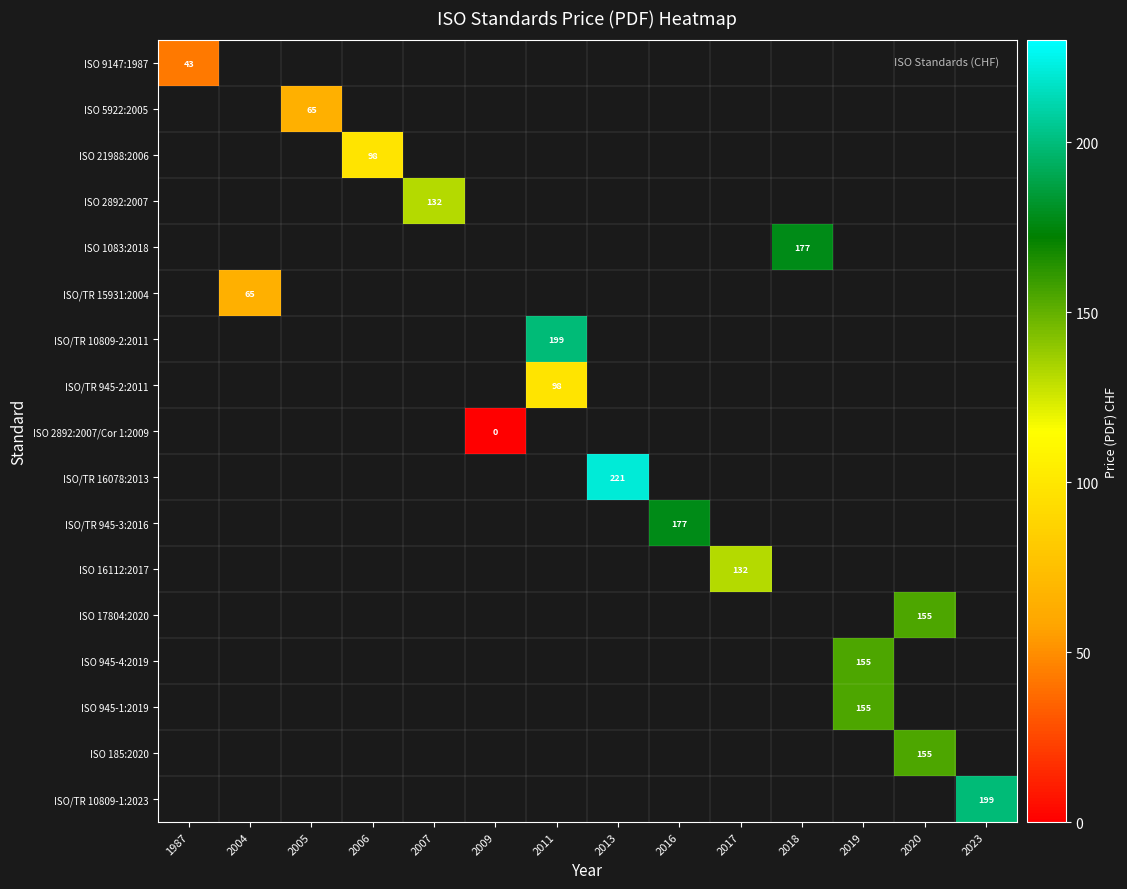

The value of ISO 16112:2017 at 2017 is 52. True or false?

False